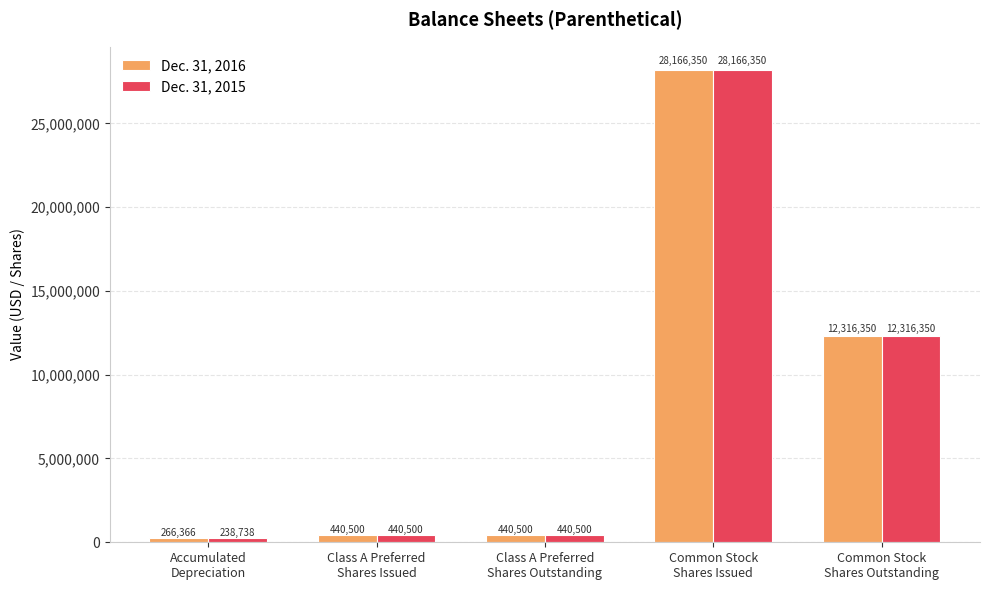

Which category has the highest value in the Dec. 31, 2016 series?

Common Stock
Shares Issued